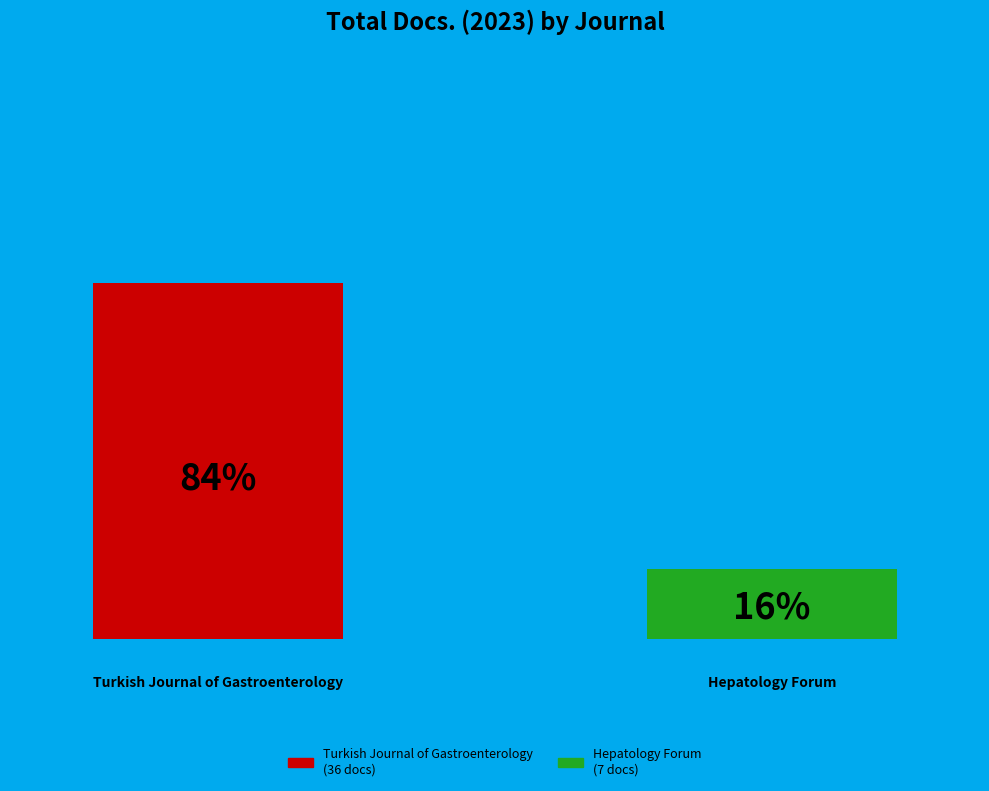

What is the smallest slice in the pie chart?

Hepatology Forum